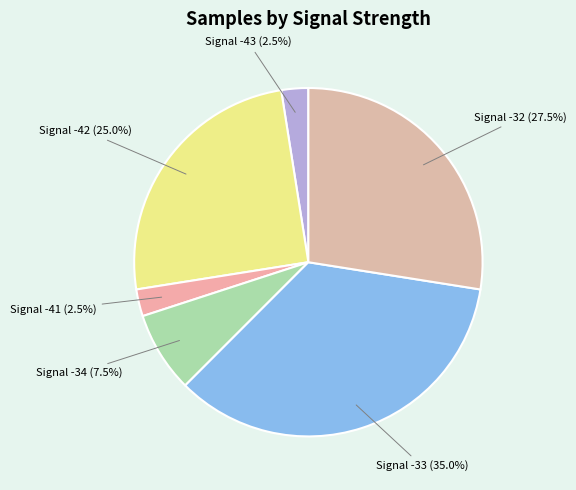

Is there any slice that represents more than half of the pie?

No